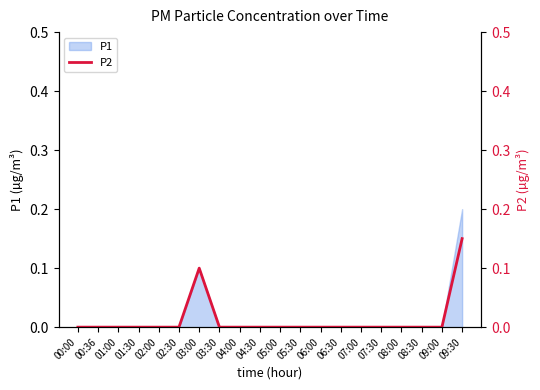

Count the values in the range 0 to 1.

20